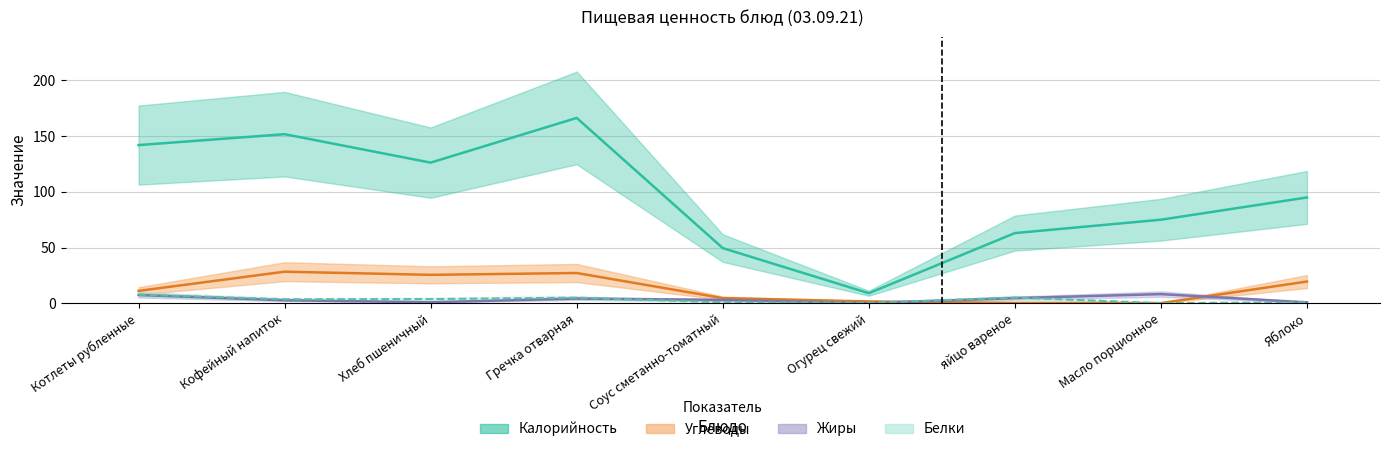

What position from the right is Масло порционное?

2